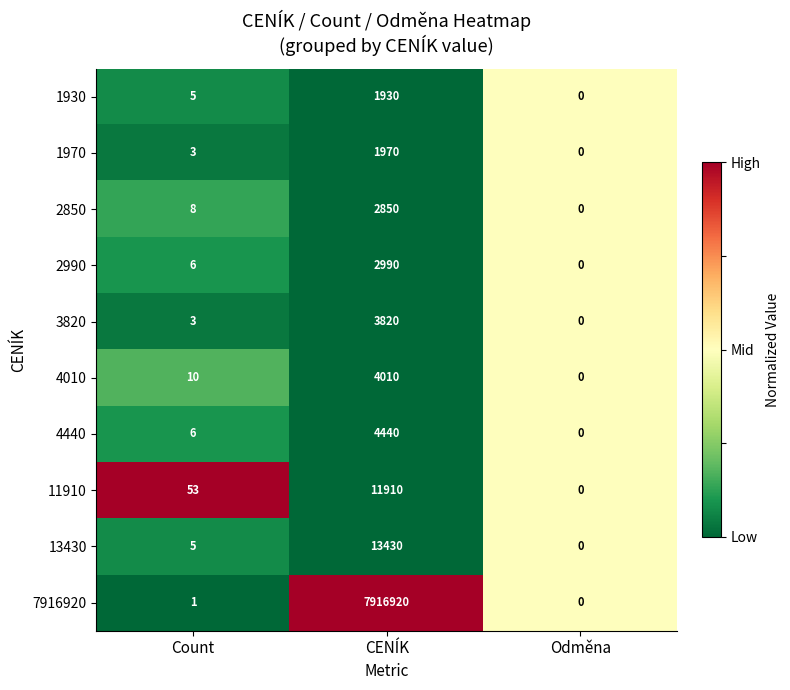

Where is 4440 nearest to the value 2220?

Count